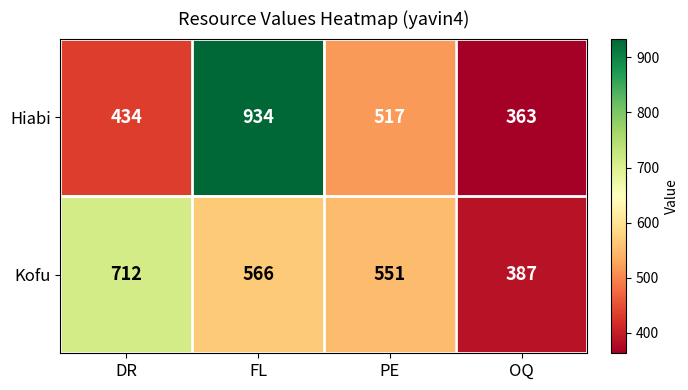

Where does the Kofu series first go above 566?

DR